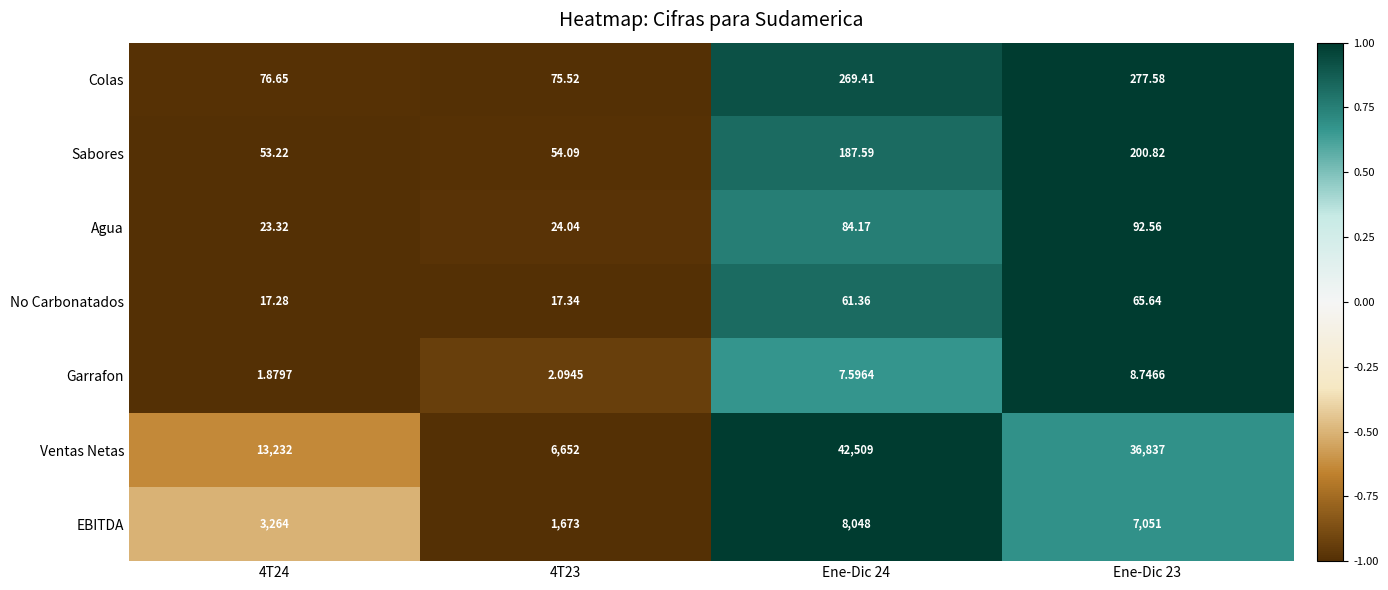

Which series has the widest spread of values?

Ventas Netas